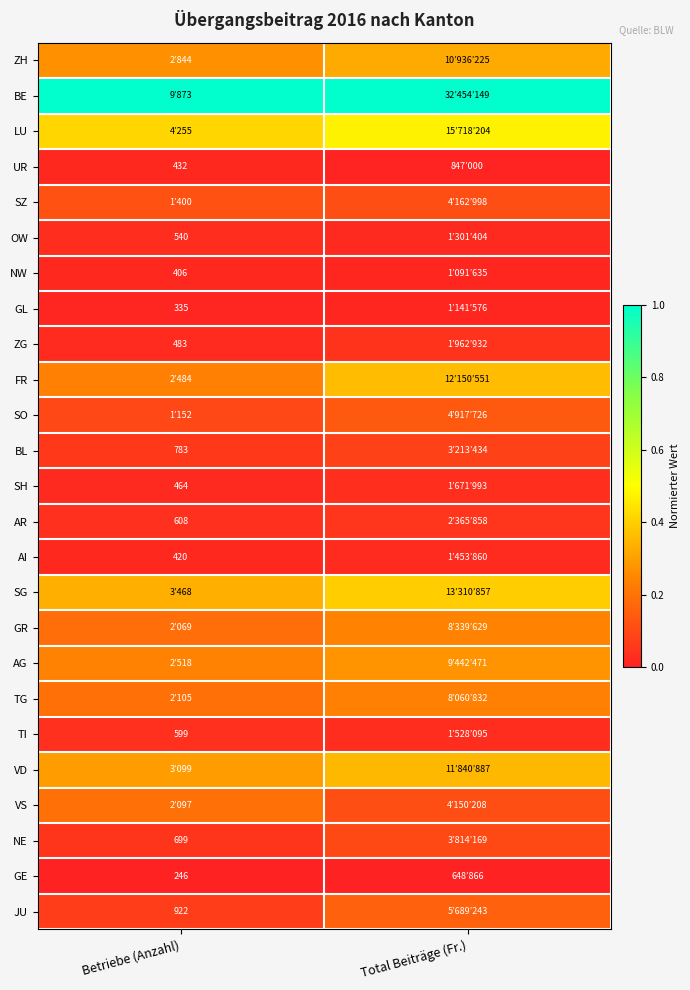

List the labels in order of GR value, smallest first.

Betriebe (Anzahl), Total Beiträge (Fr.)